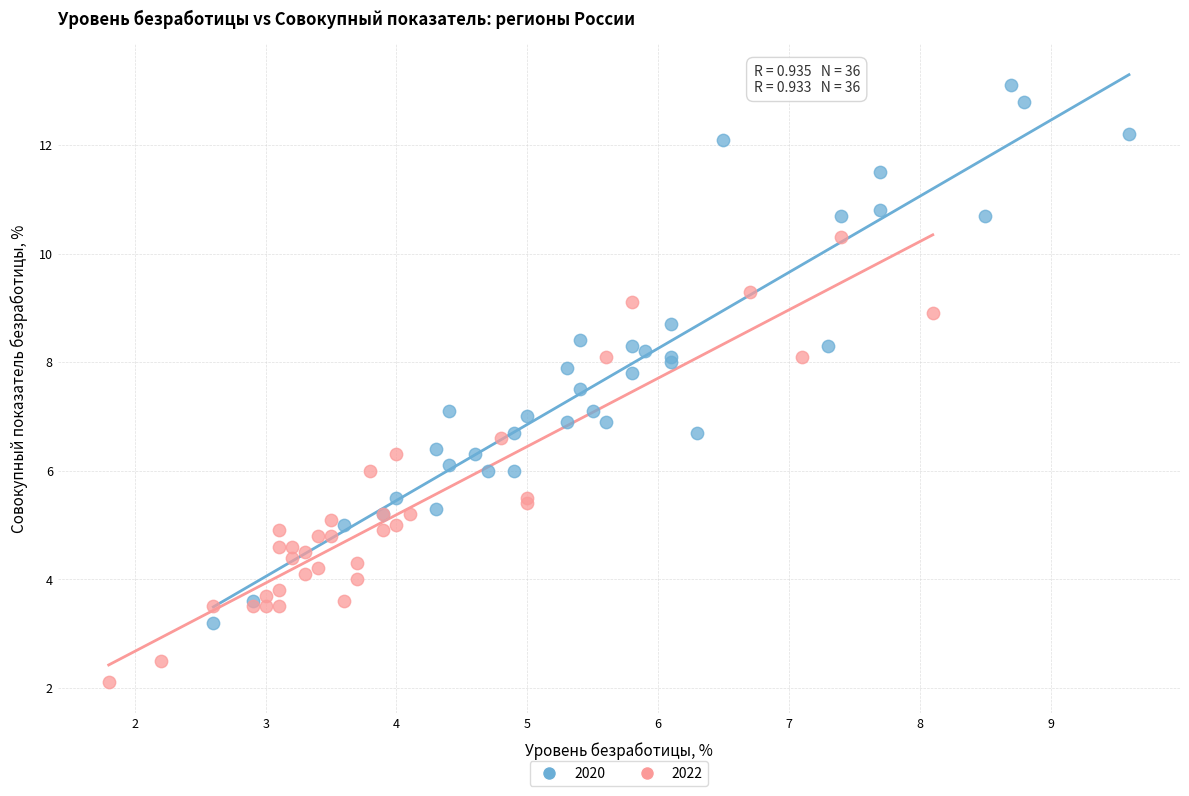

Which series reaches the maximum Y coordinate?

2020